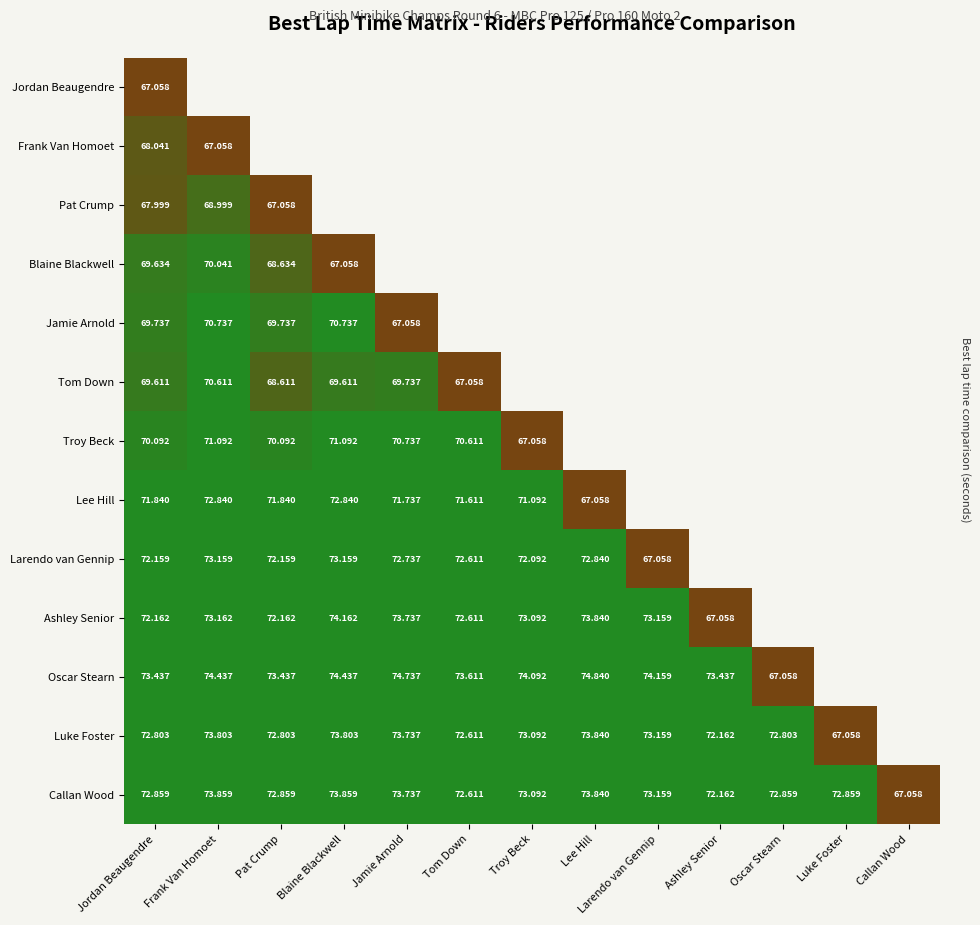

Is the value of Luke Foster at Ashley Senior greater than the value of Oscar Stearn at Jordan Beaugendre?

No